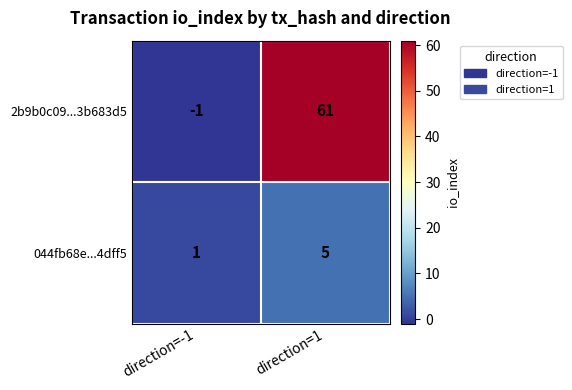

At which label is 044fb68e...4dff5 closest to 3?

direction=-1